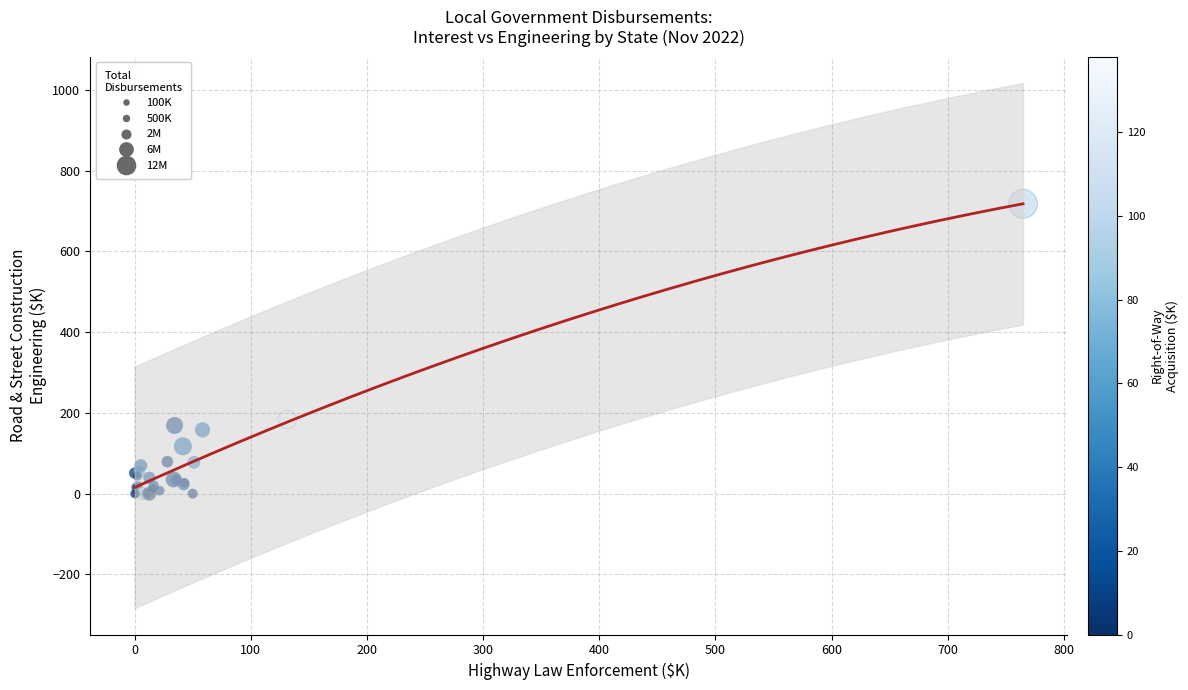

What Y value in the scatter plot is closest to 359?

183.9